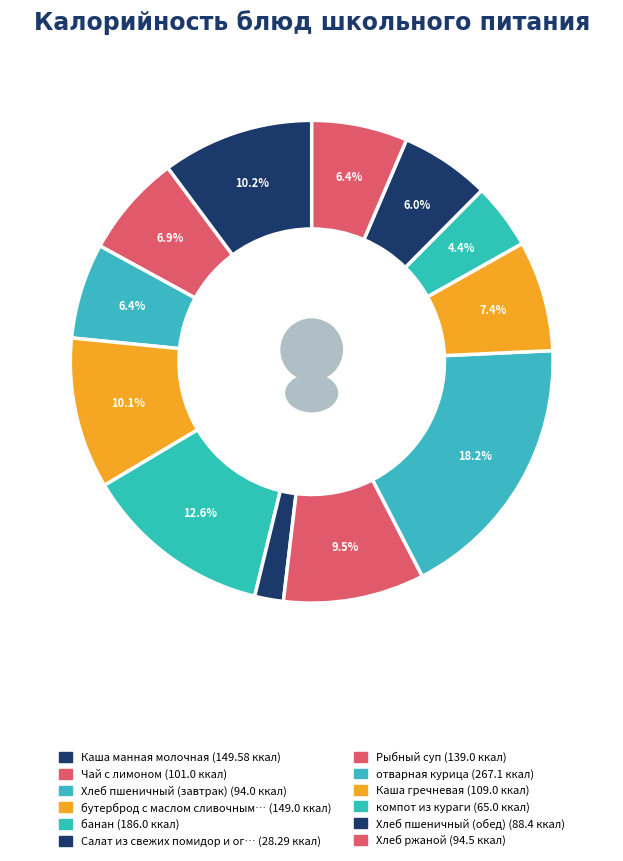

To the nearest percent, what portion does Чай с лимоном represent?

7%